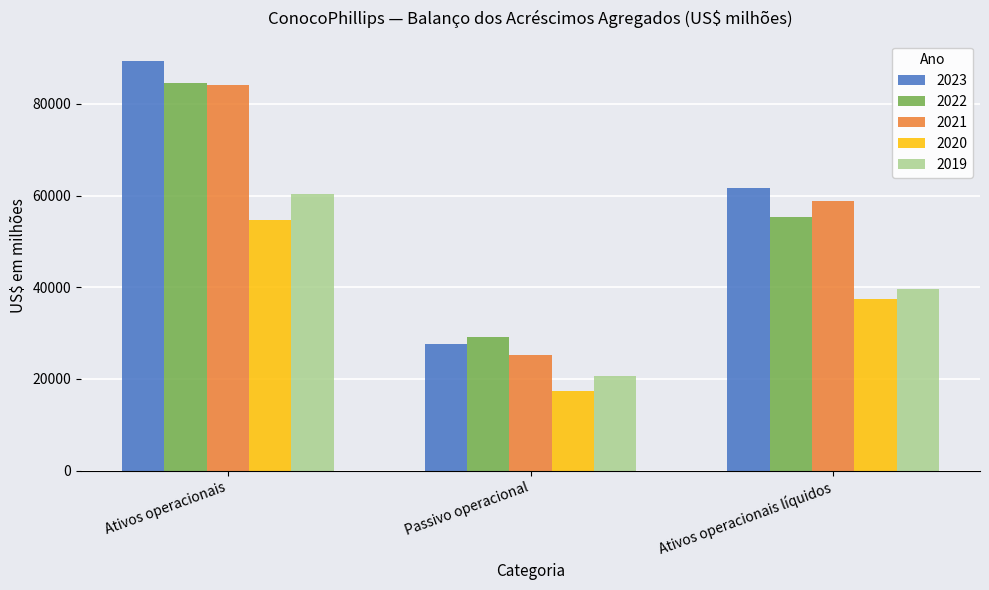

List the labels in order of 2023 value, largest first.

Ativos operacionais, Ativos operacionais líquidos, Passivo operacional